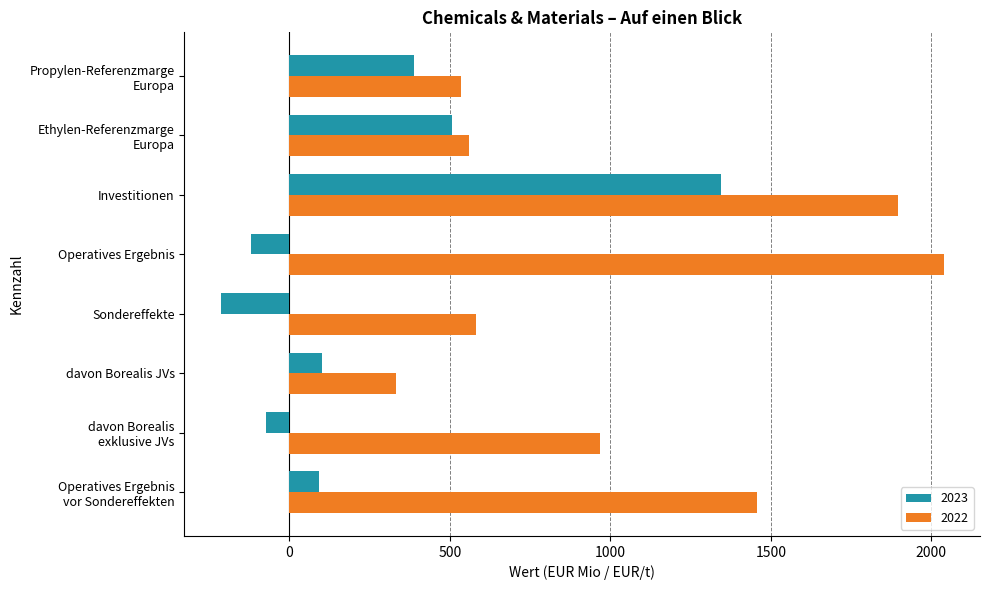

At which label does 2023 reach its peak?

Investitionen